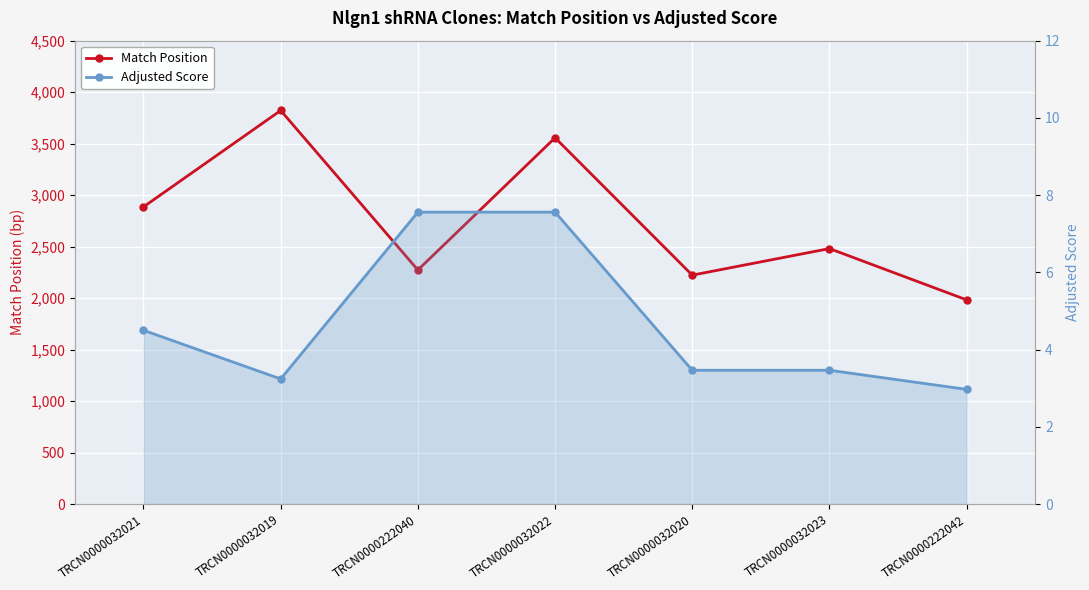

What is the difference between the maximum and minimum values in the Adjusted Score series?

4.6